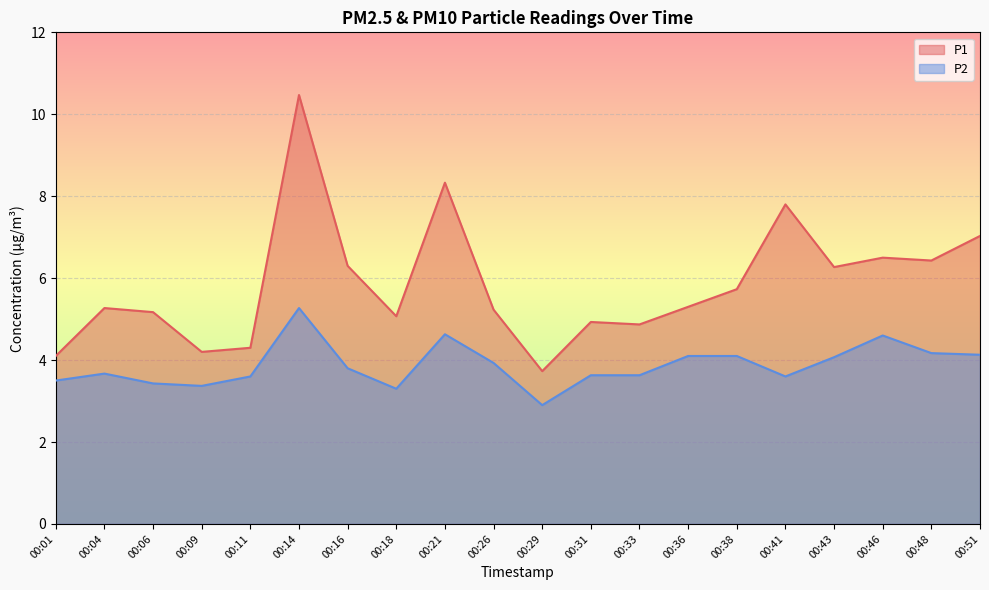

The P2 series shows 4.1 at 00:38. True or false?

True